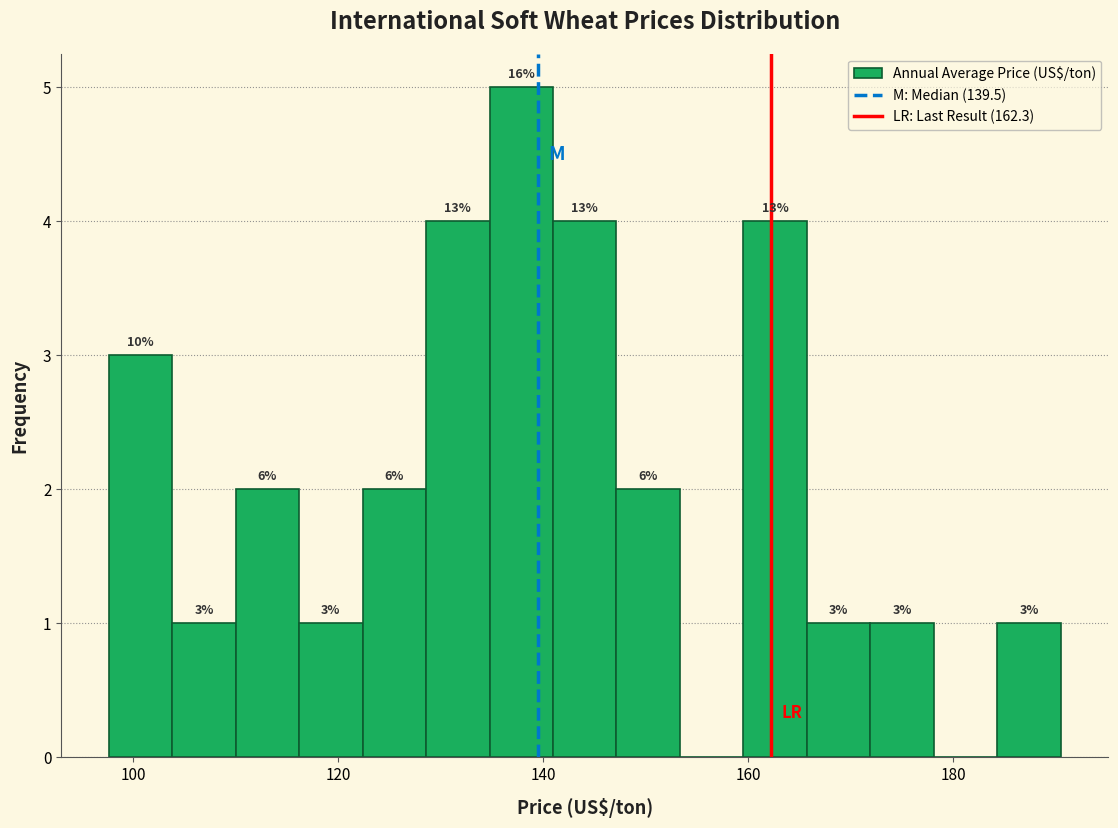

Around what value on the x-axis is the tallest bar? Give the approximate position of its centre, as read against the axis.

138